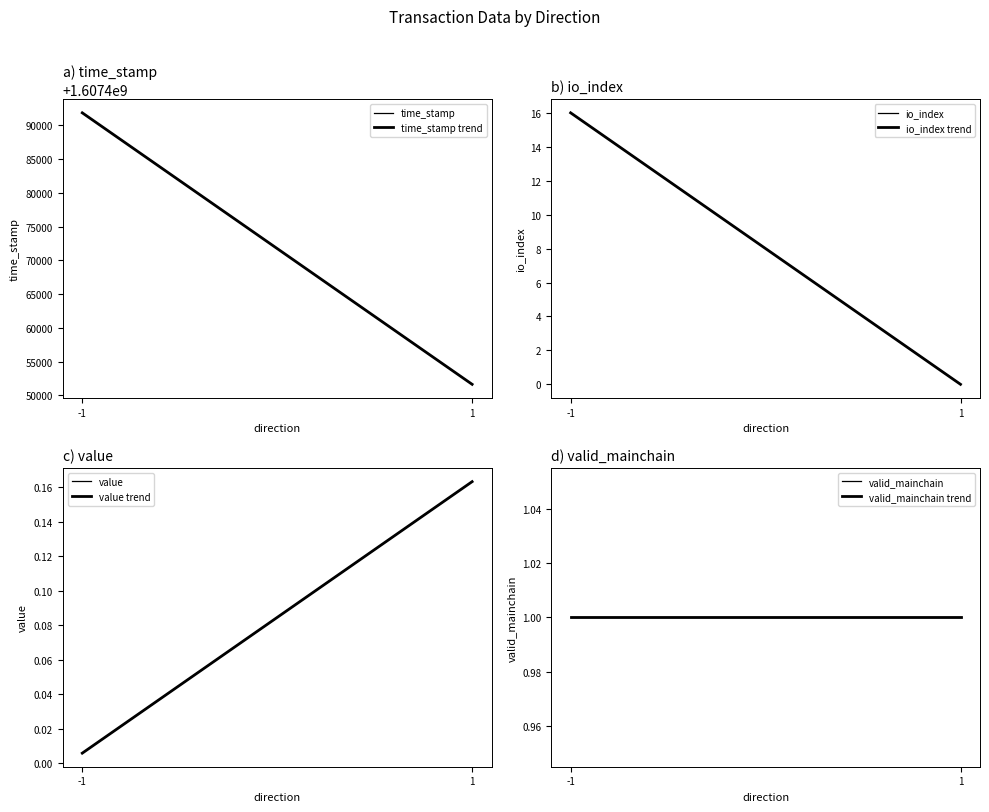

What is the difference between the time_stamp values at -1 and 1?

40185.0